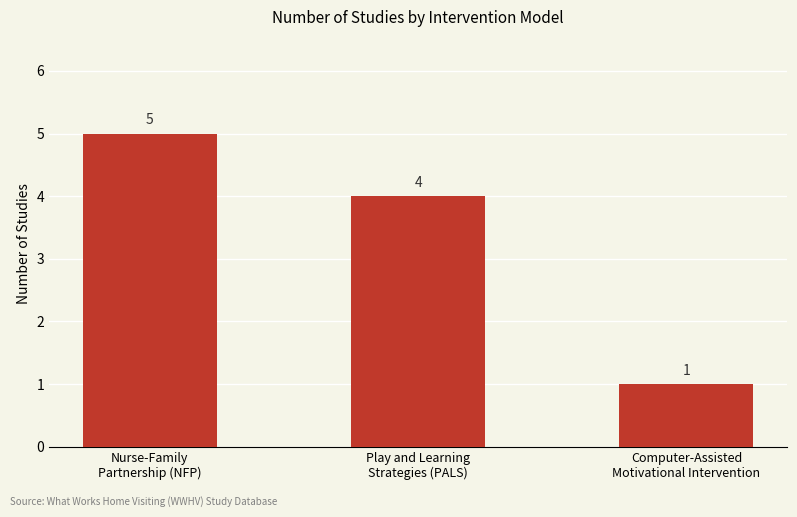

Which label corresponds to the largest value in the chart?

Nurse-Family
Partnership (NFP)